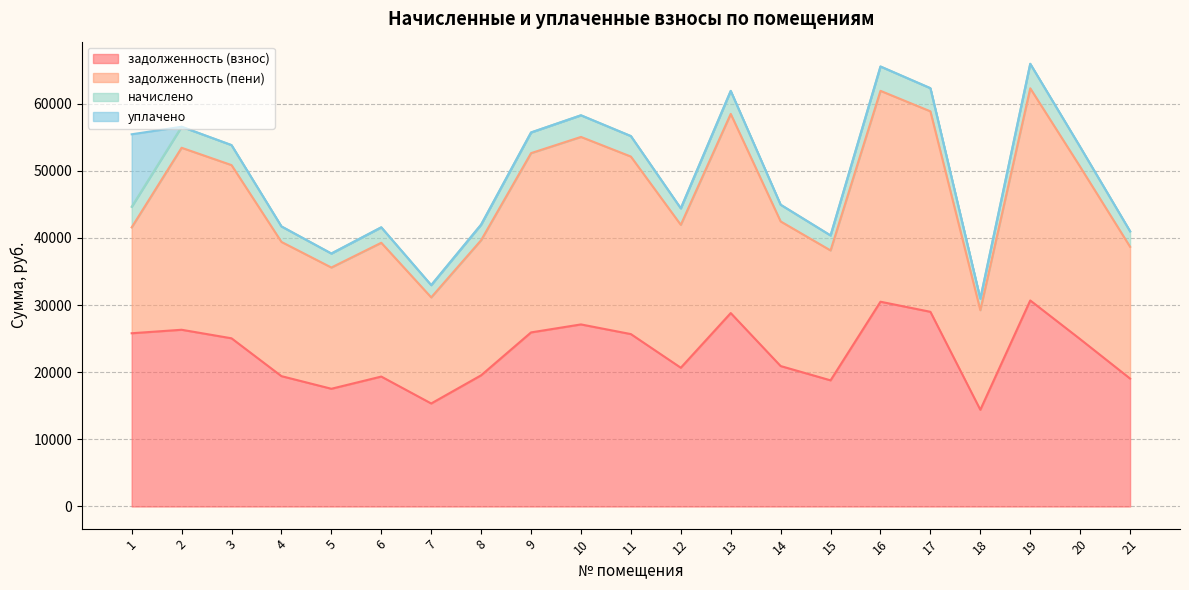

How many data points does each series have?

21